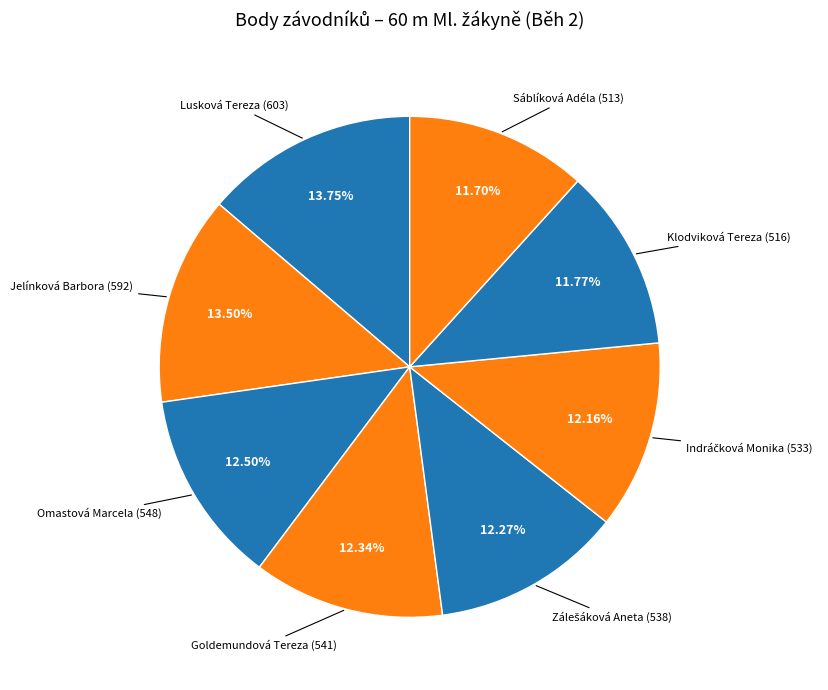

How many segments does this pie chart have?

8